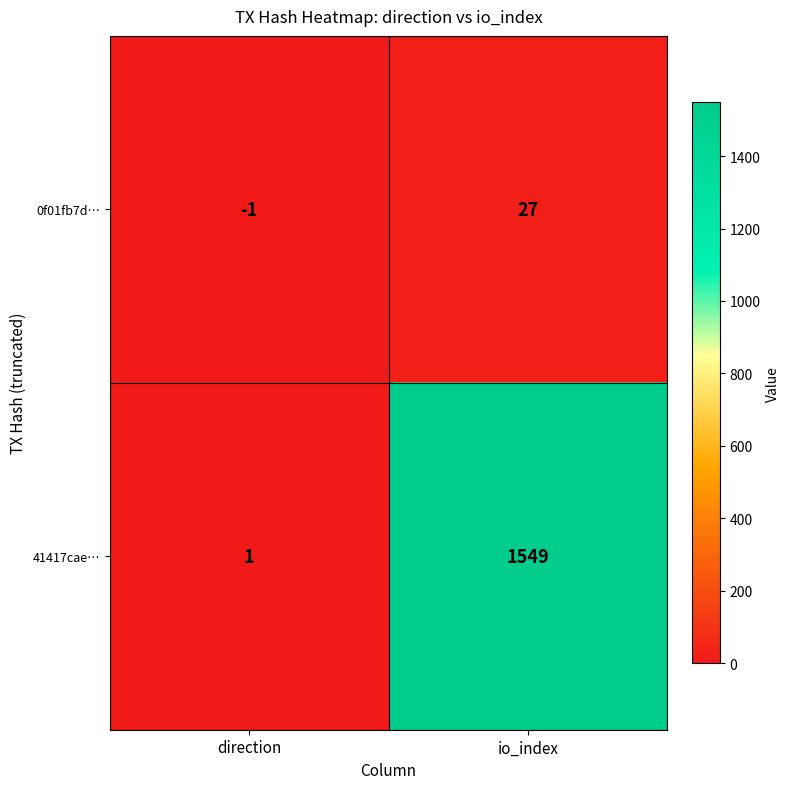

Reading left to right, transcribe all the data shown in this chart.

0f01fb7d…: direction=-1	io_index=27
41417cae…: direction=1	io_index=1549